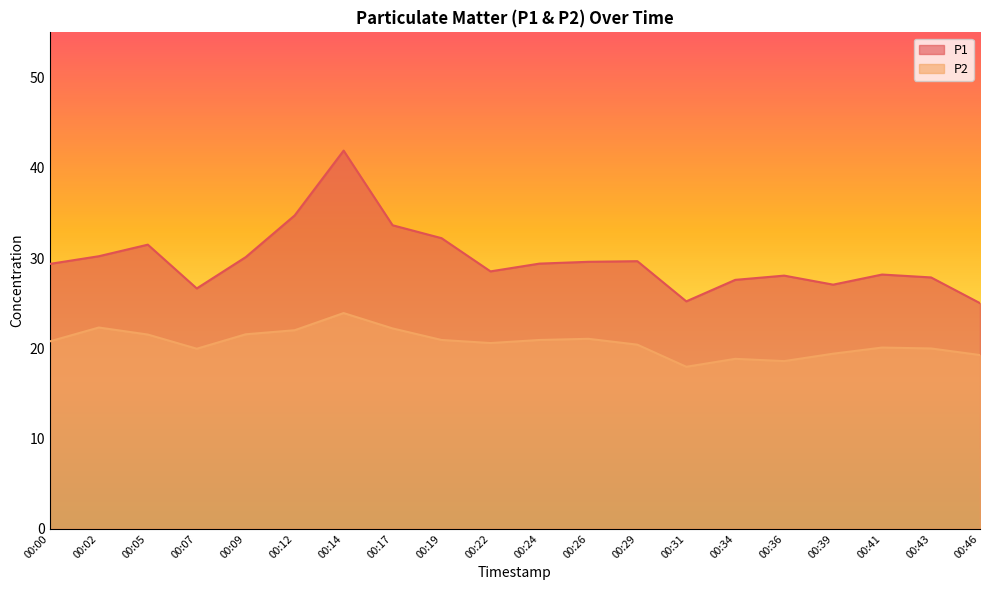

At which label does P2 first exceed 20?

00:00